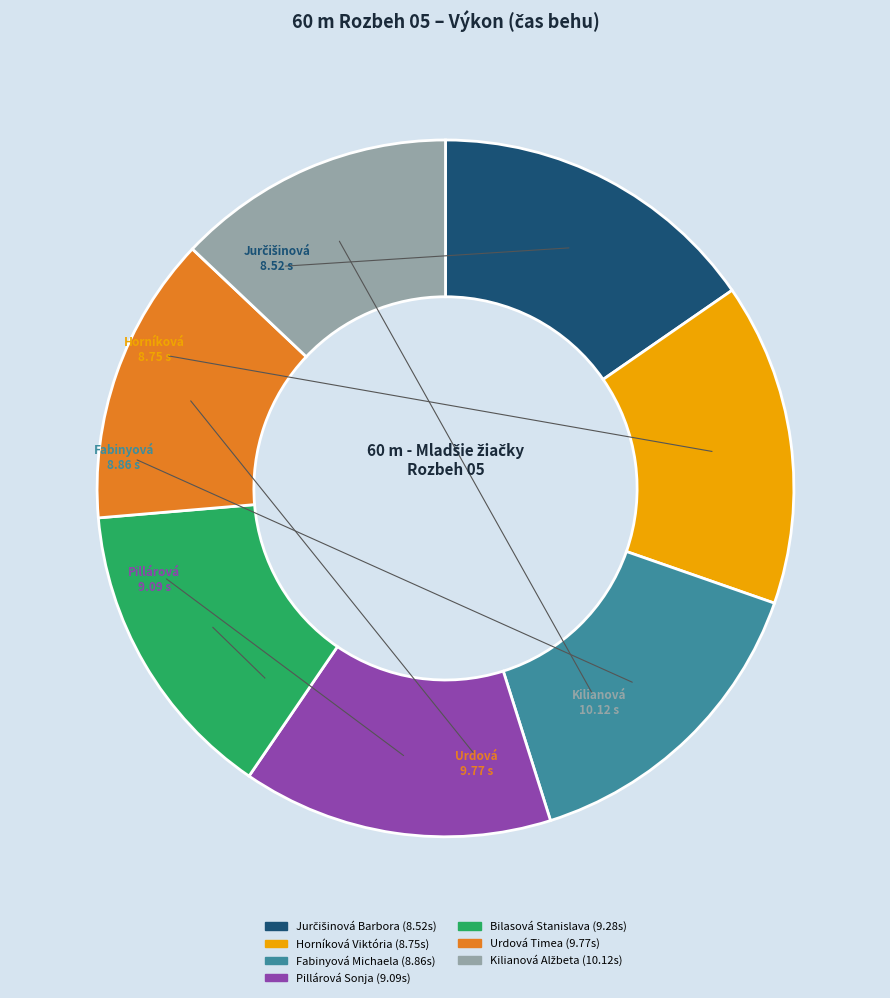

Is there any slice that represents more than half of the pie?

No